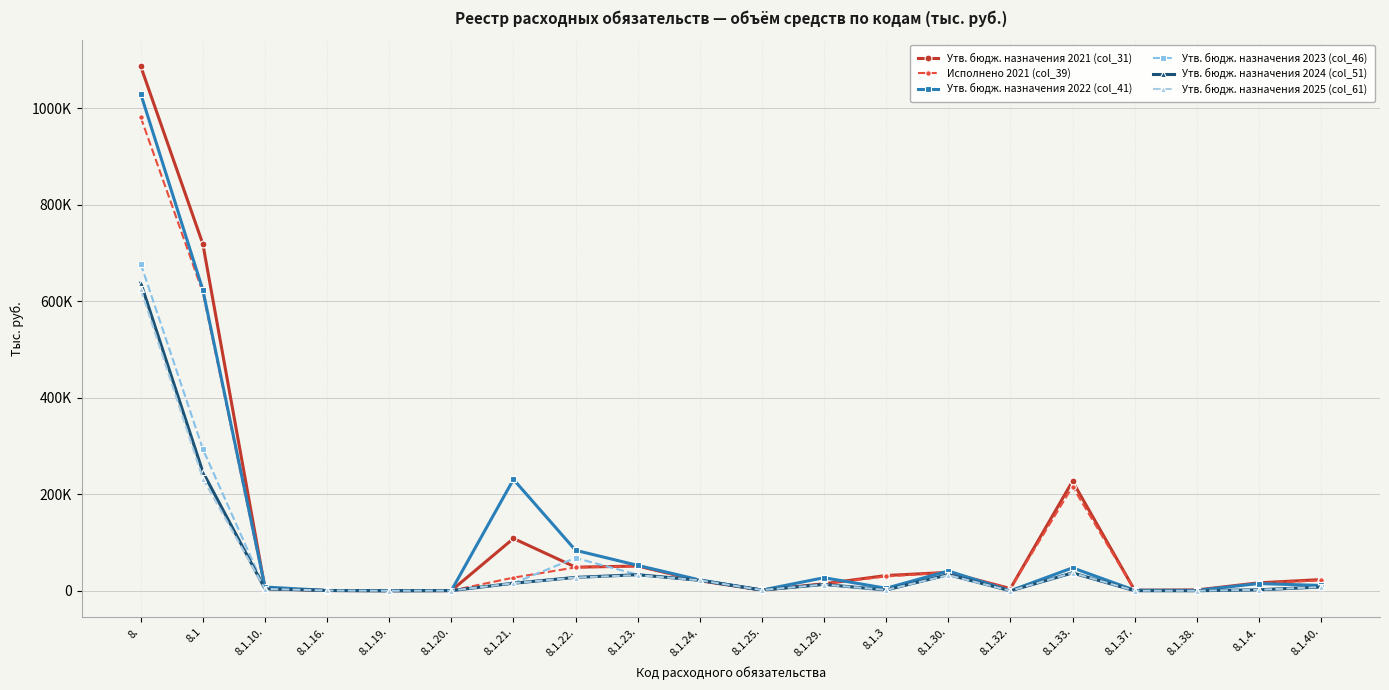

What position from the left is 8.1.37.?

17